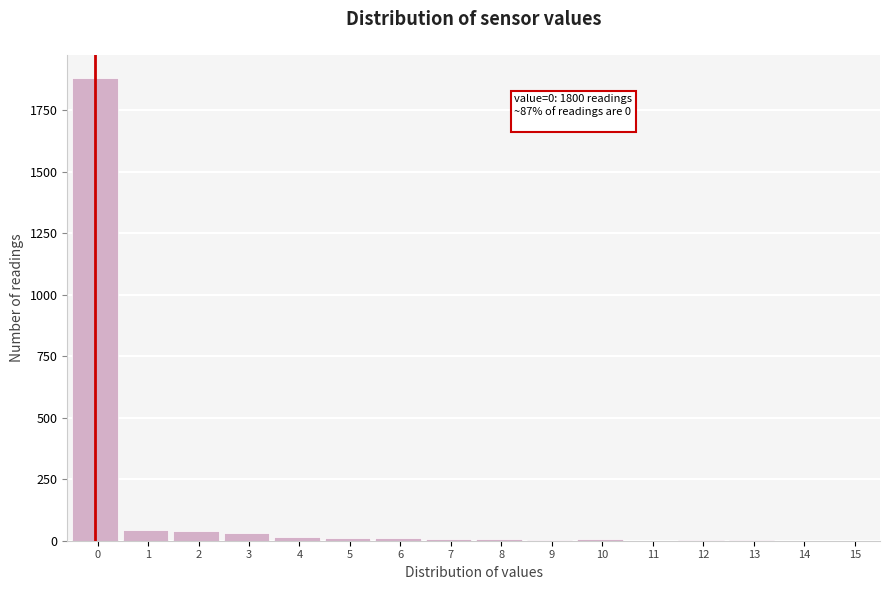

What is the maximum value shown in the chart?

1880